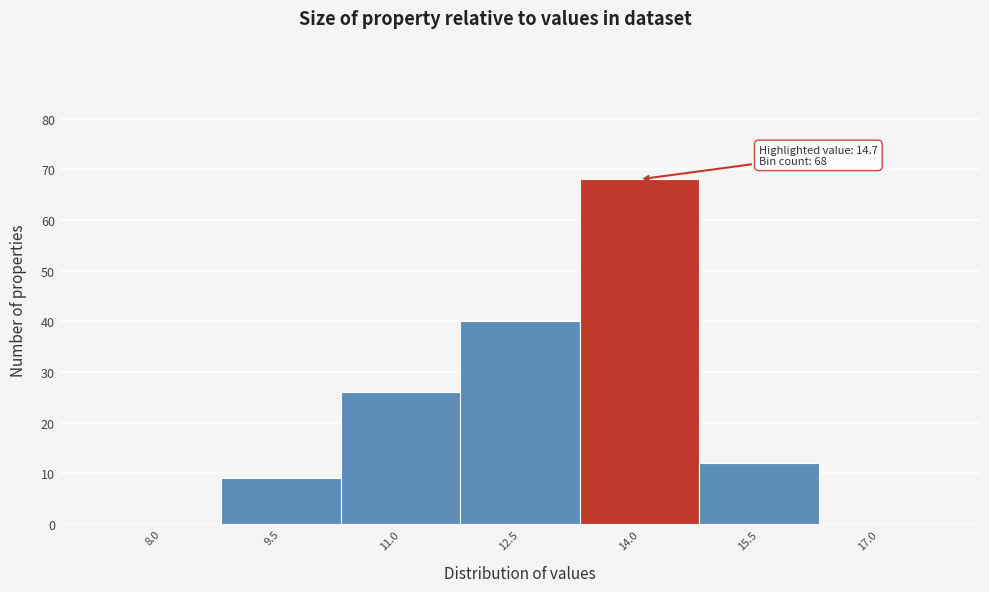

Reading left to right, what are all the values shown in this chart?

8.0=0	9.5=9	11.0=26	12.5=40	14.0=68	15.5=12	17.0=0